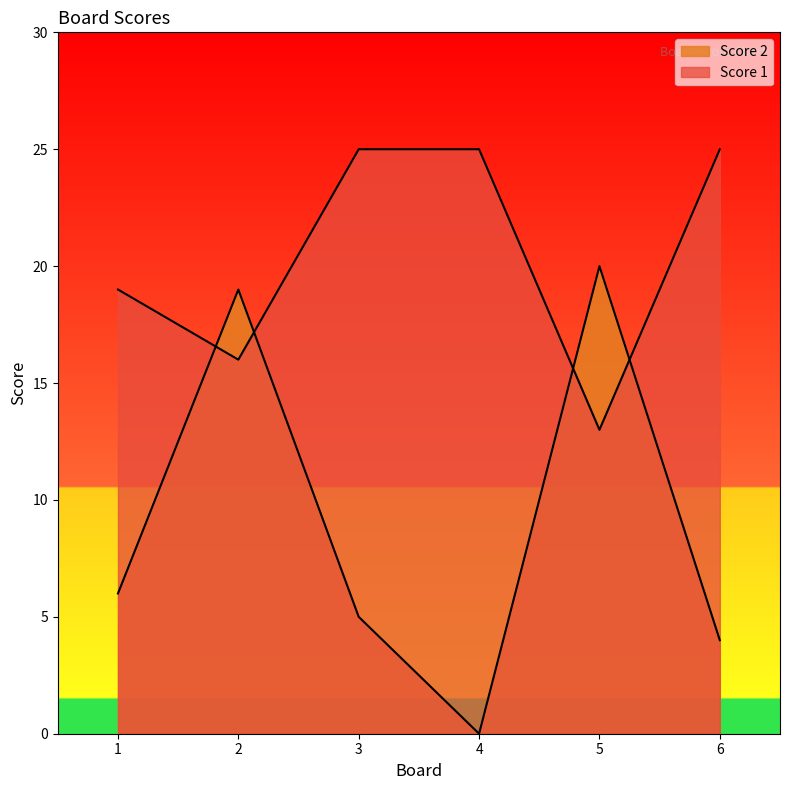

At which category is the sum across all series the highest?

2